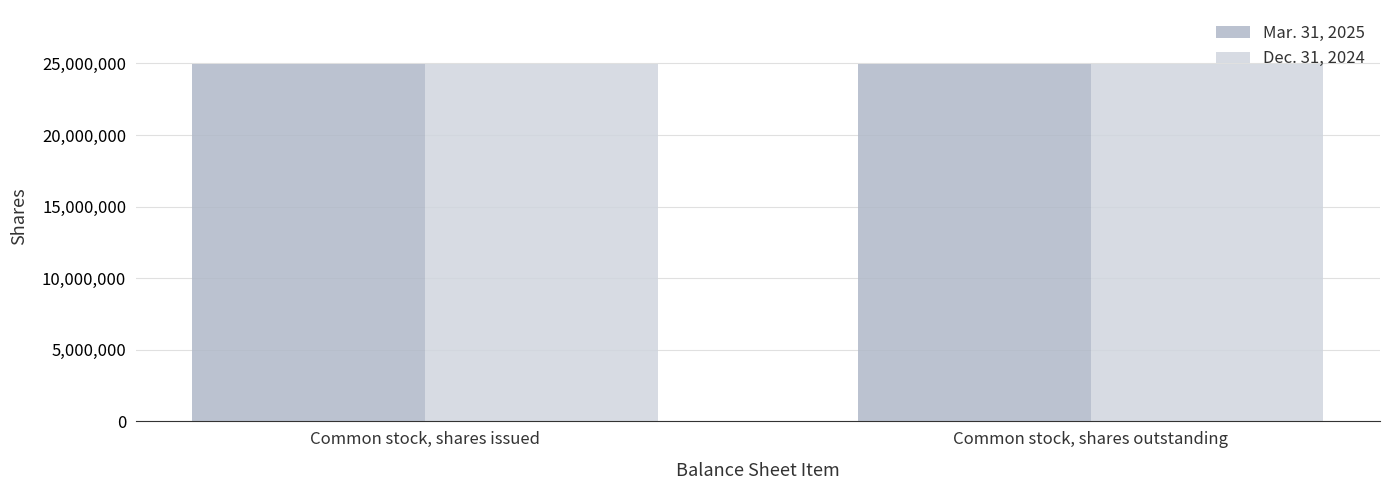

The Mar. 31, 2025 series shows 24985261 at Common stock, shares issued. True or false?

True